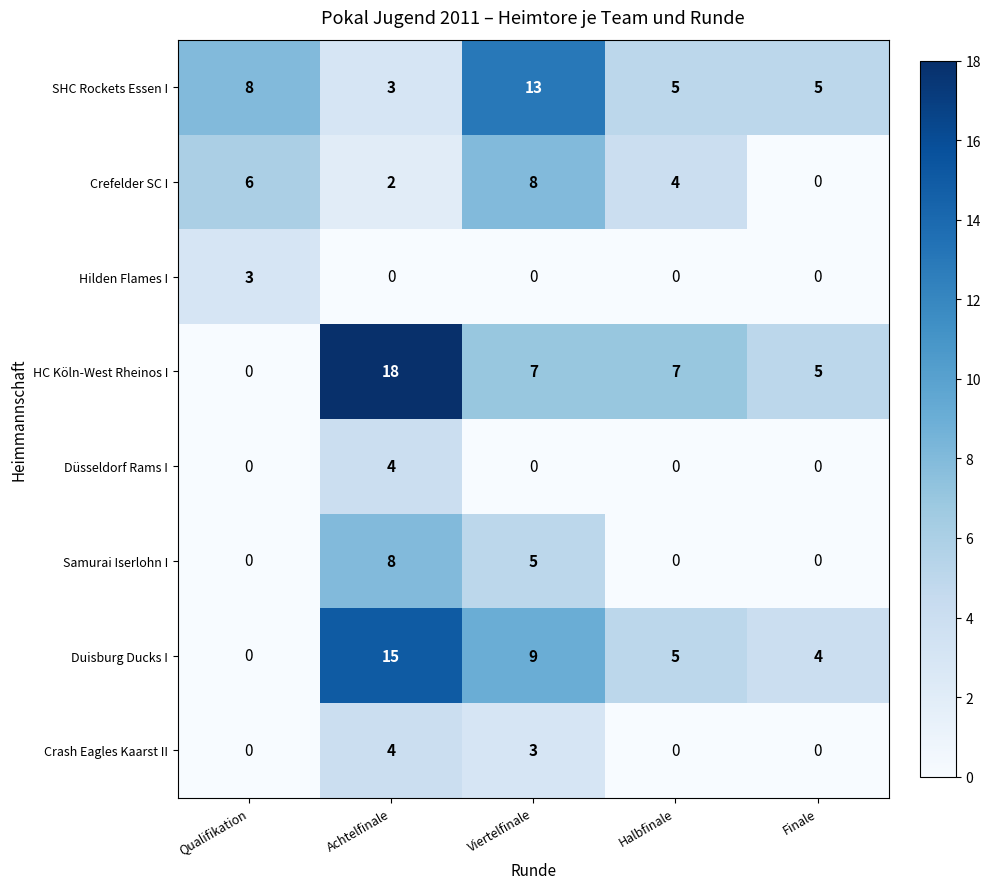

Which series has the widest spread of values?

HC Köln-West Rheinos I